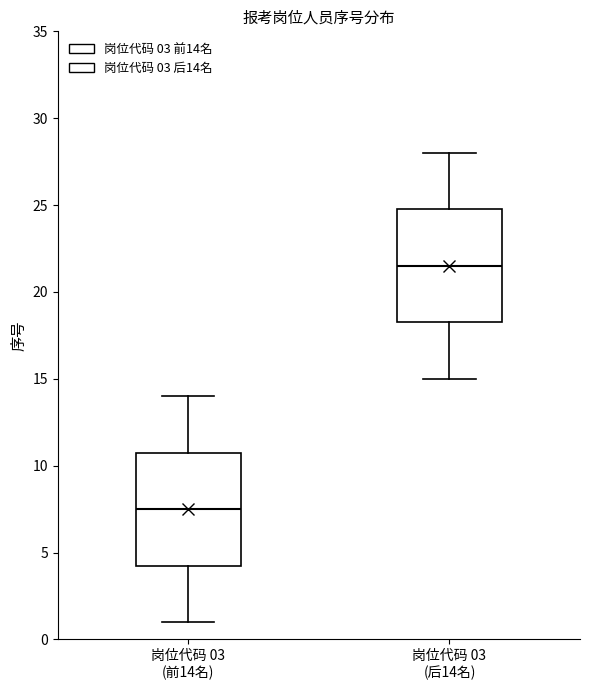

Where does the lower whisker of the box for 岗位代码 03 (后14名) end on the y-axis? The values are not printed on the chart, so give them approximately, as read against the axis.

15.0